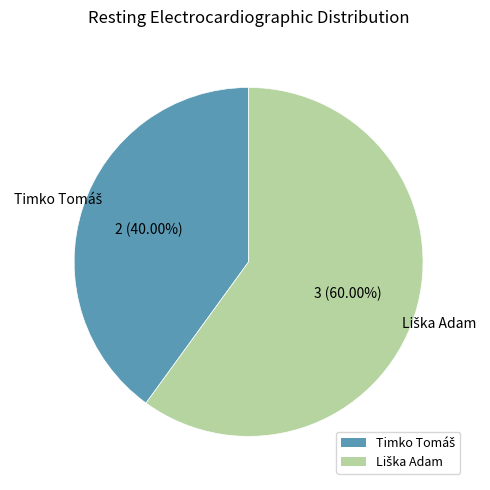

Is there a majority slice in this chart?

Yes